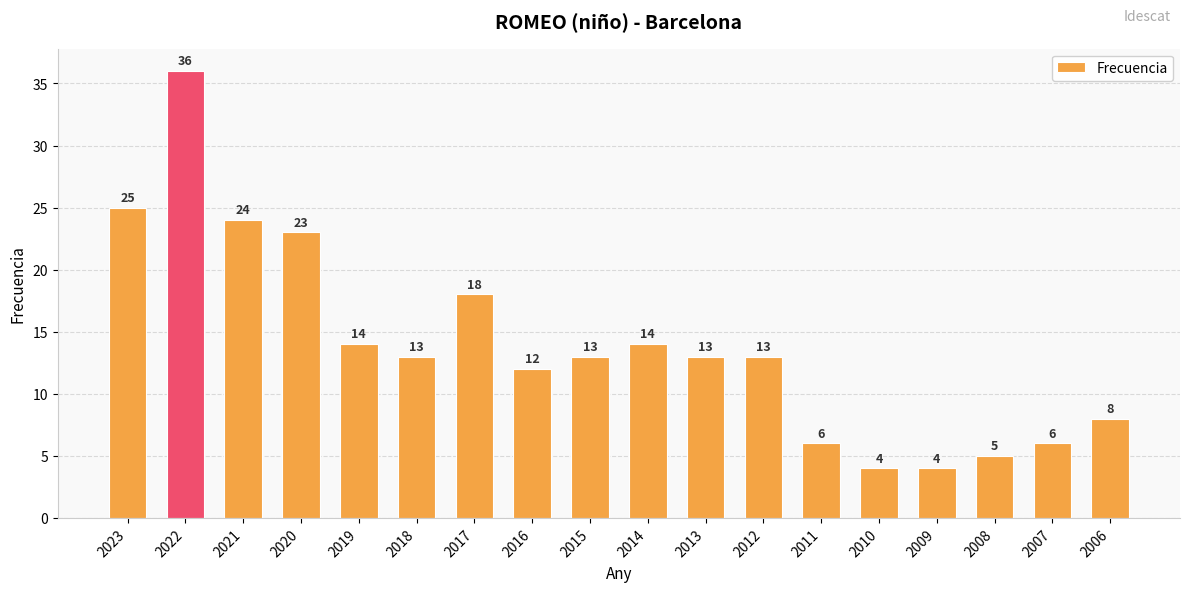

Reading left to right, transcribe all the data shown in this chart.

25	36	24	23	14	13	18	12	13	14	13	13	6	4	4	5	6	8